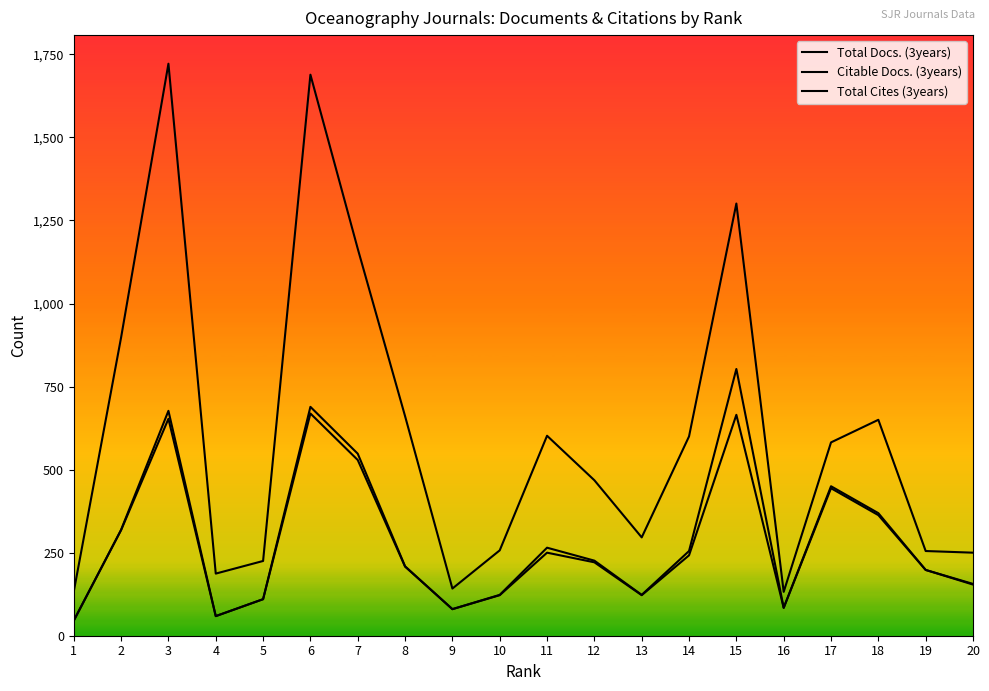

Is this an area chart (filled region under the line)?

No